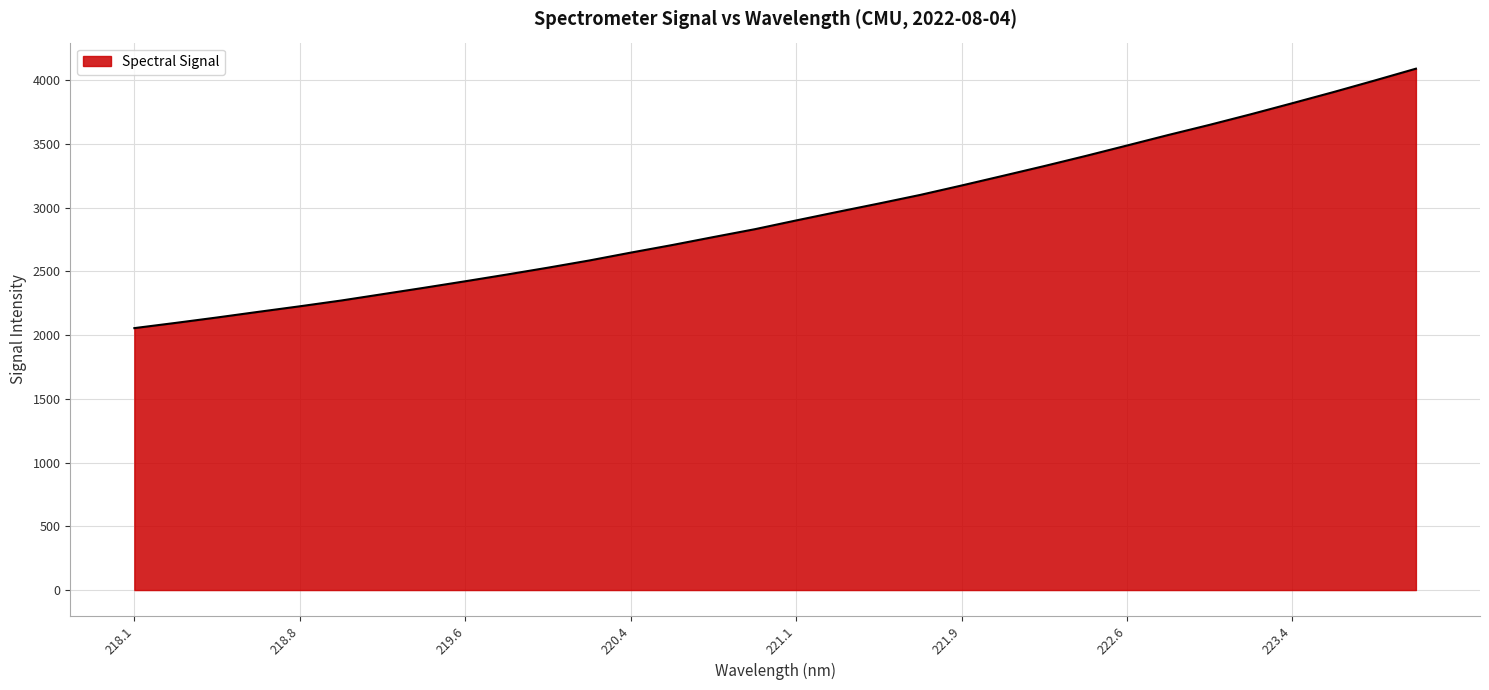

What is the minimum value shown in the chart?

2054.5